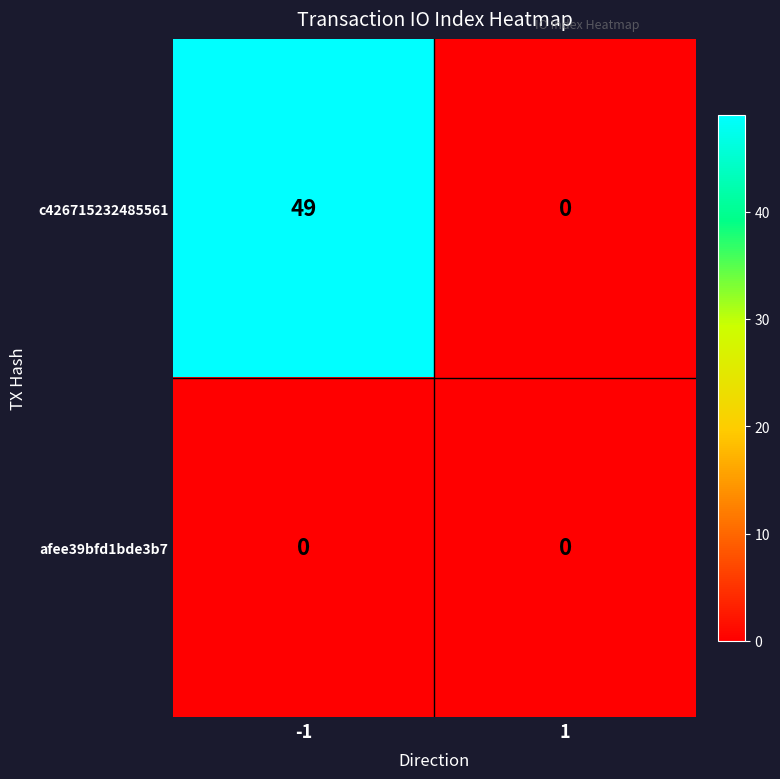

What is the difference between the c426715232485561 values at 1 and -1?

49